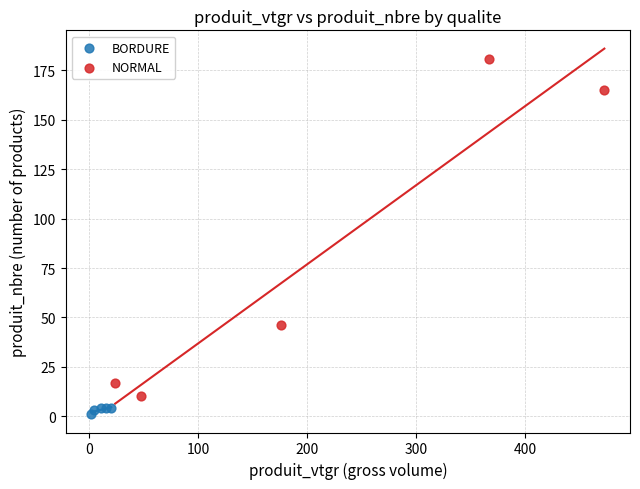

Which series has the largest Y range (max minus min)?

NORMAL